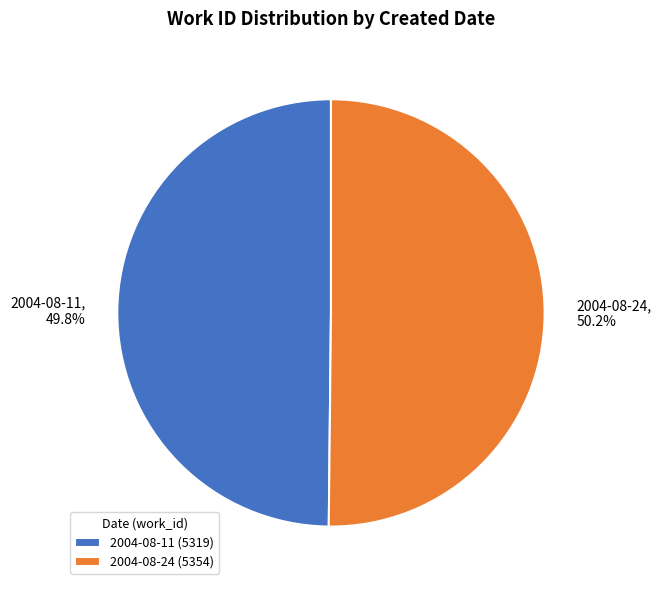

How much of the chart is everything except 2004-08-11?

50.2%